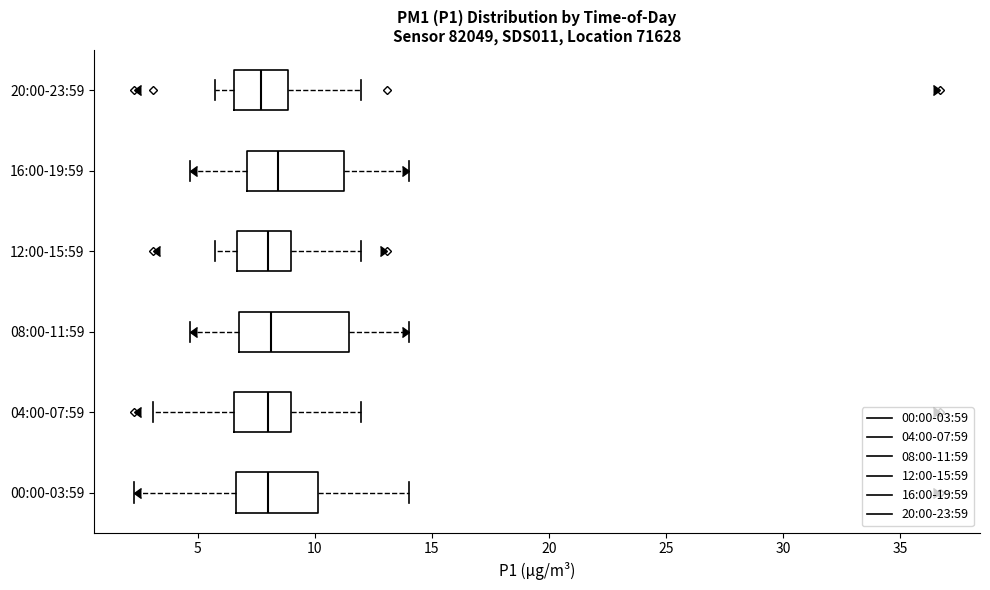

Where does the median line of the box for 16:00-19:59 sit on the x-axis? The values are not printed on the chart, so give them approximately, as read against the axis.

8.5